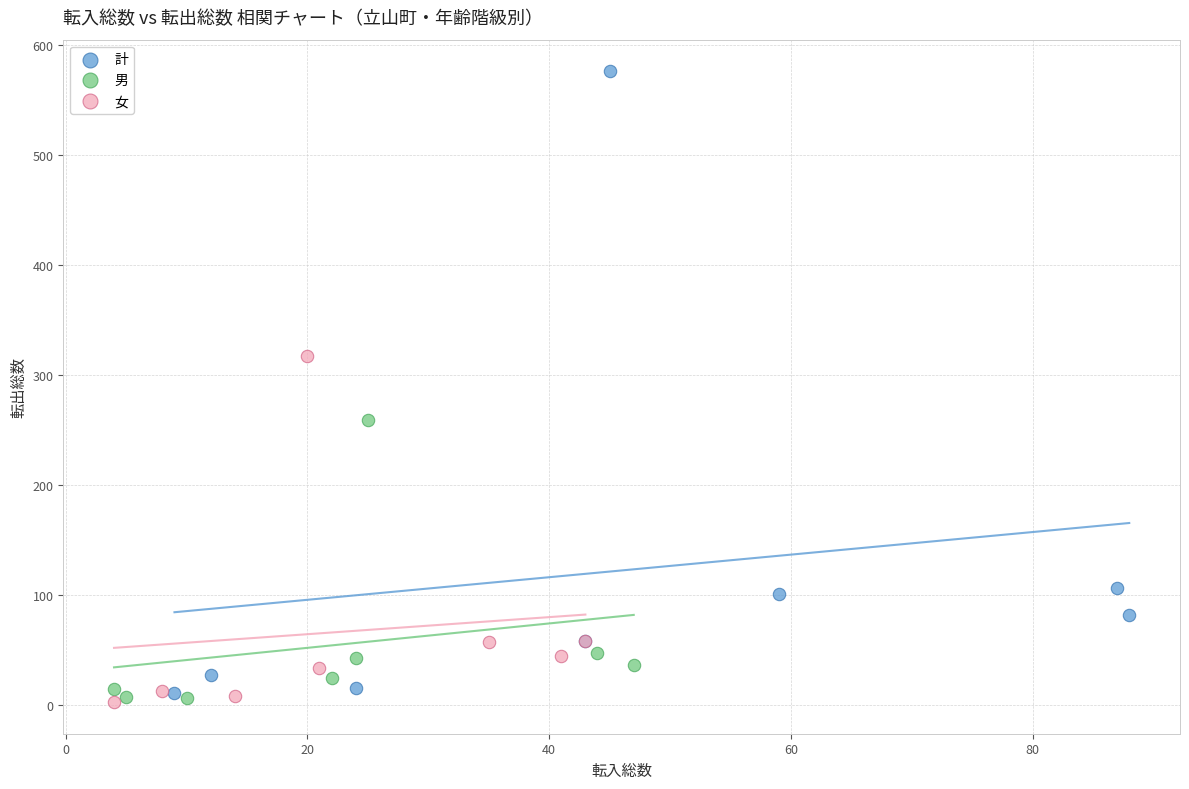

Which series has the widest spread of Y values?

計